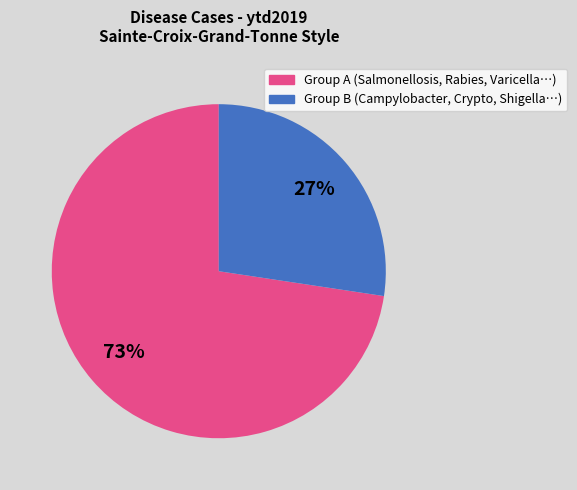

To the nearest percent, what is the average slice percentage?

50%